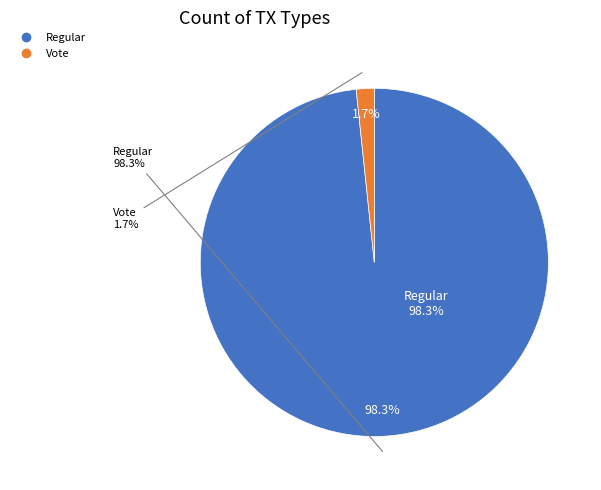

Combined, what portion of the pie is Vote and Regular?

100.0%